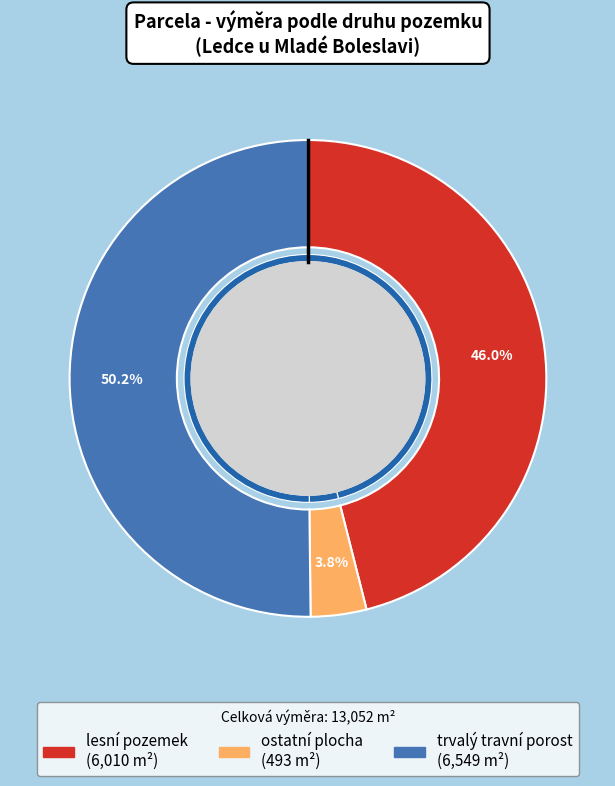

To the nearest percent, what percentage of the pie is trvalý travní porost?

50%